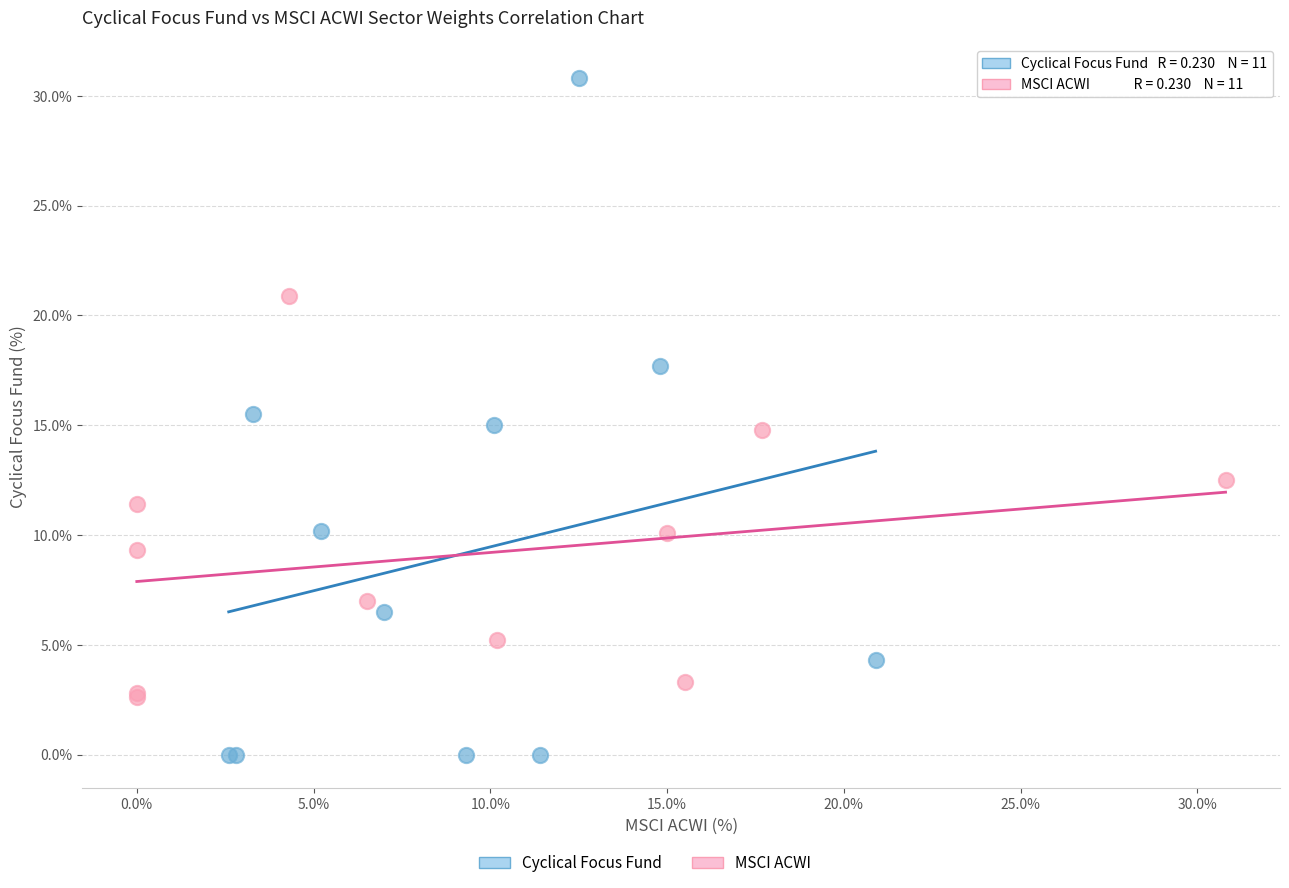

Which series contains the lowest Y value?

Cyclical Focus Fund